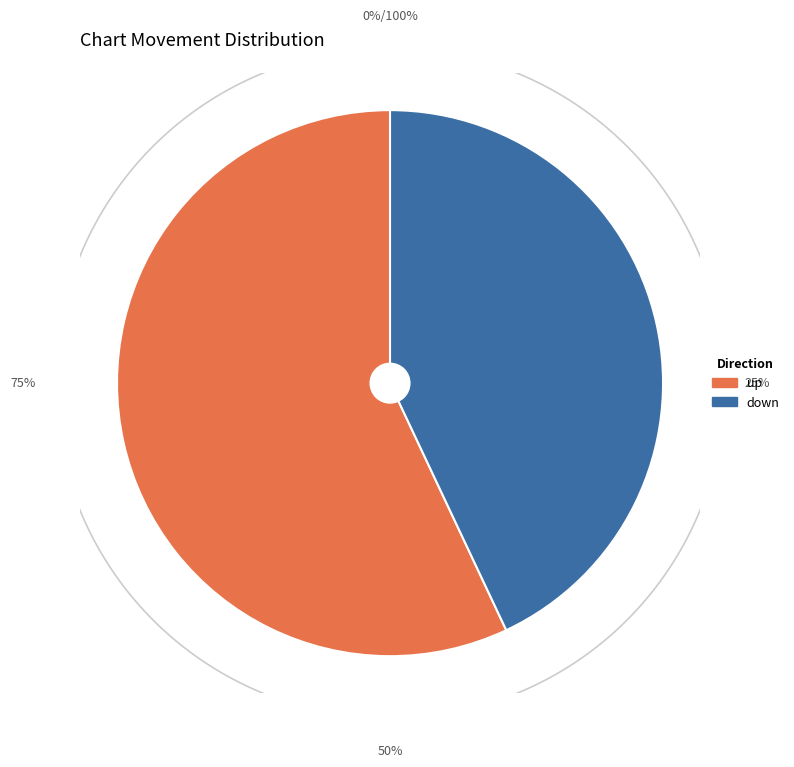

Is it true that up is 57% of the pie?

True